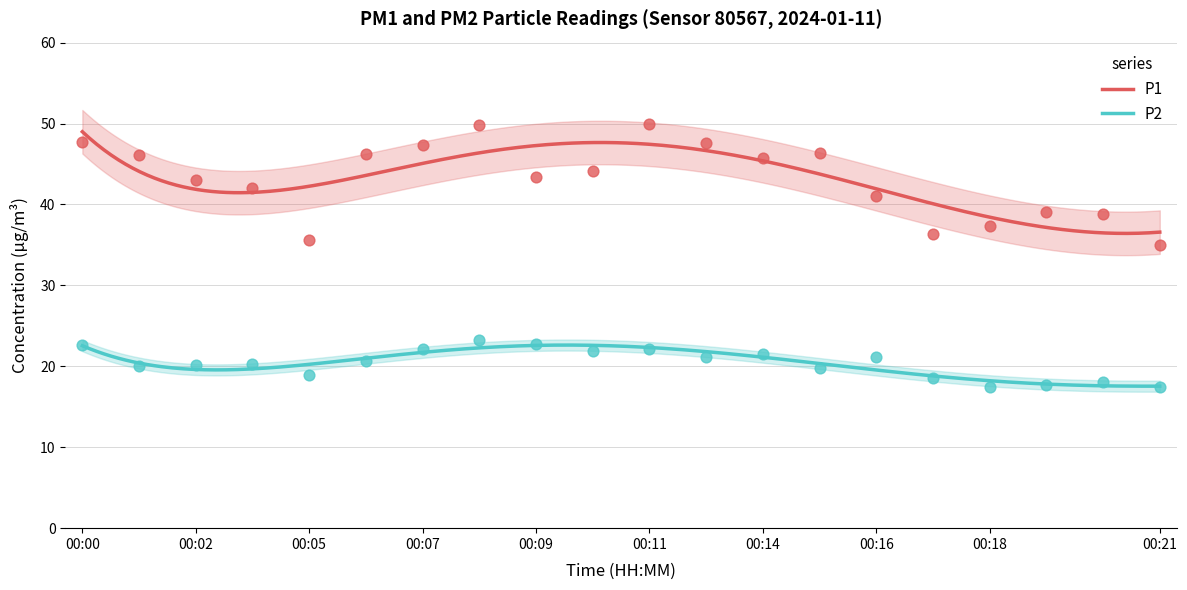

At which category is the sum across all series the highest?

00:08